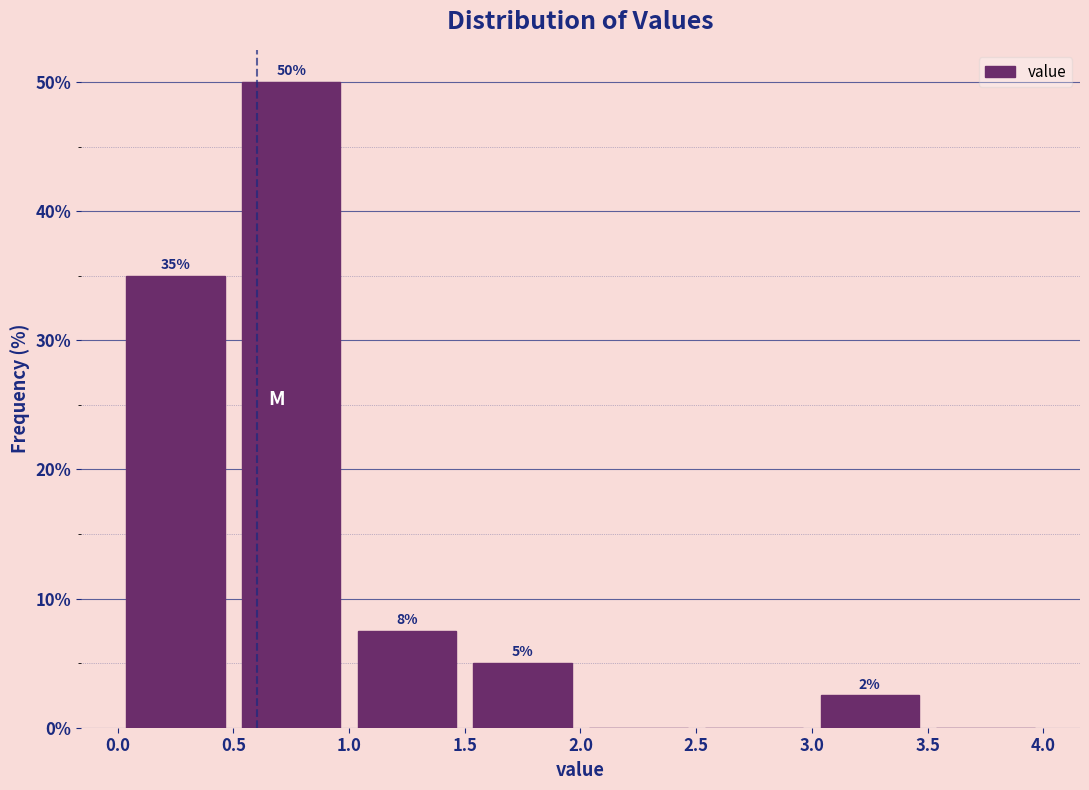

Which range on the x-axis has the tallest bar?

0.5 to 1.0